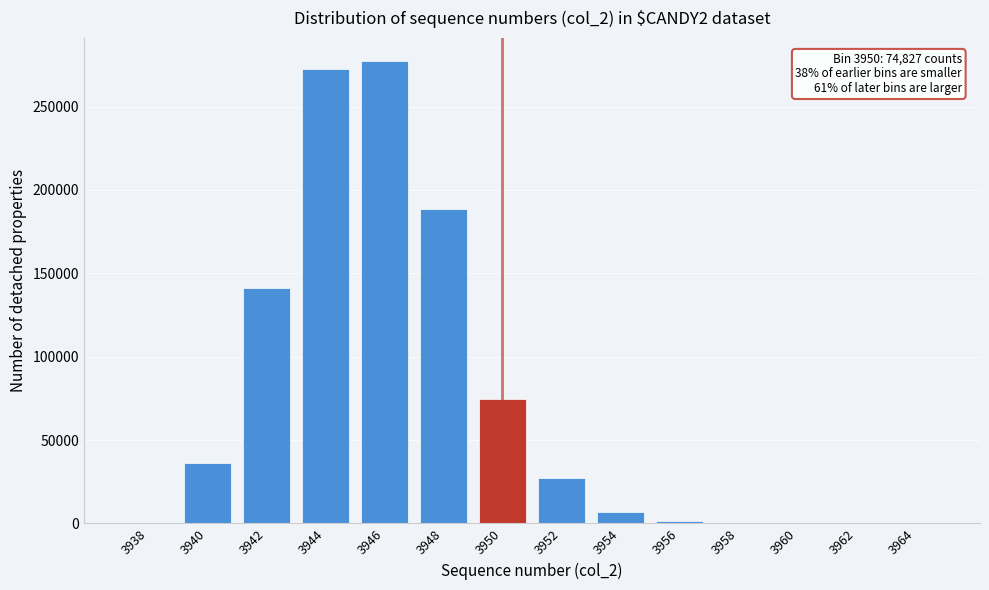

What is the sum of all values?

1026517